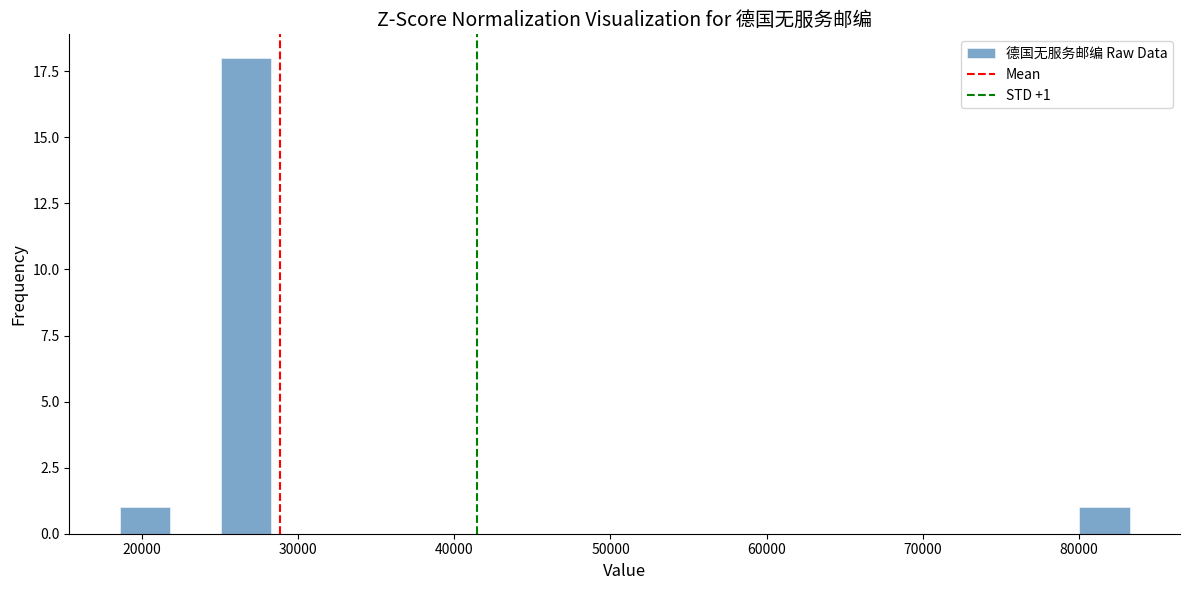

Read against the x-axis, roughly where is the centre of the tallest bar?

27000